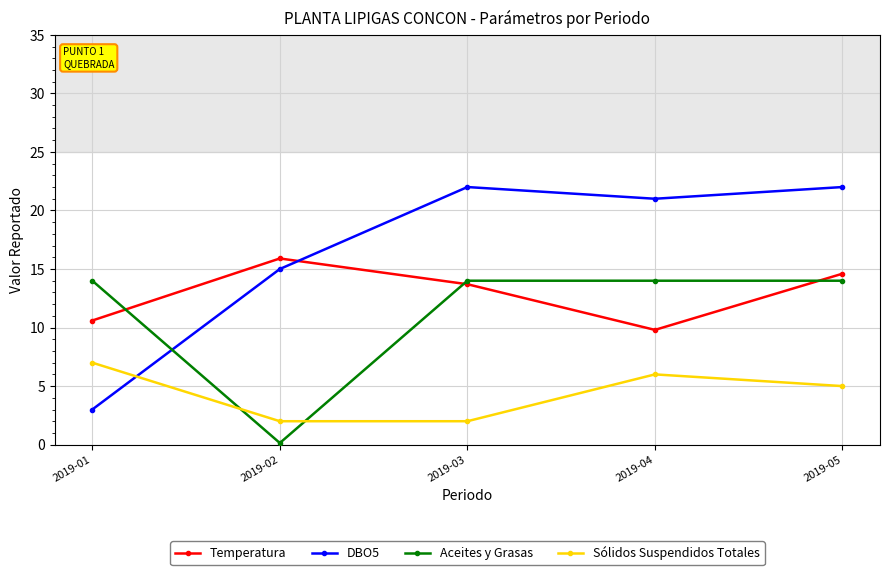

Is the value of Sólidos Suspendidos Totales at 2019-03 greater than the value of Aceites y Grasas at 2019-05?

No